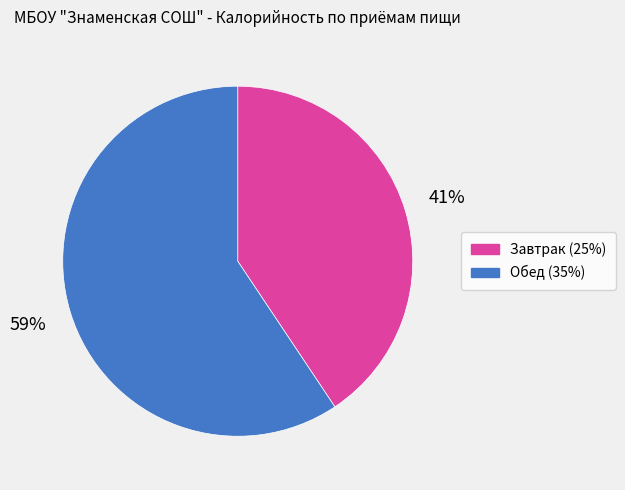

Combined, do Обед (35%) and Завтрак (25%) account for over 50%?

Yes